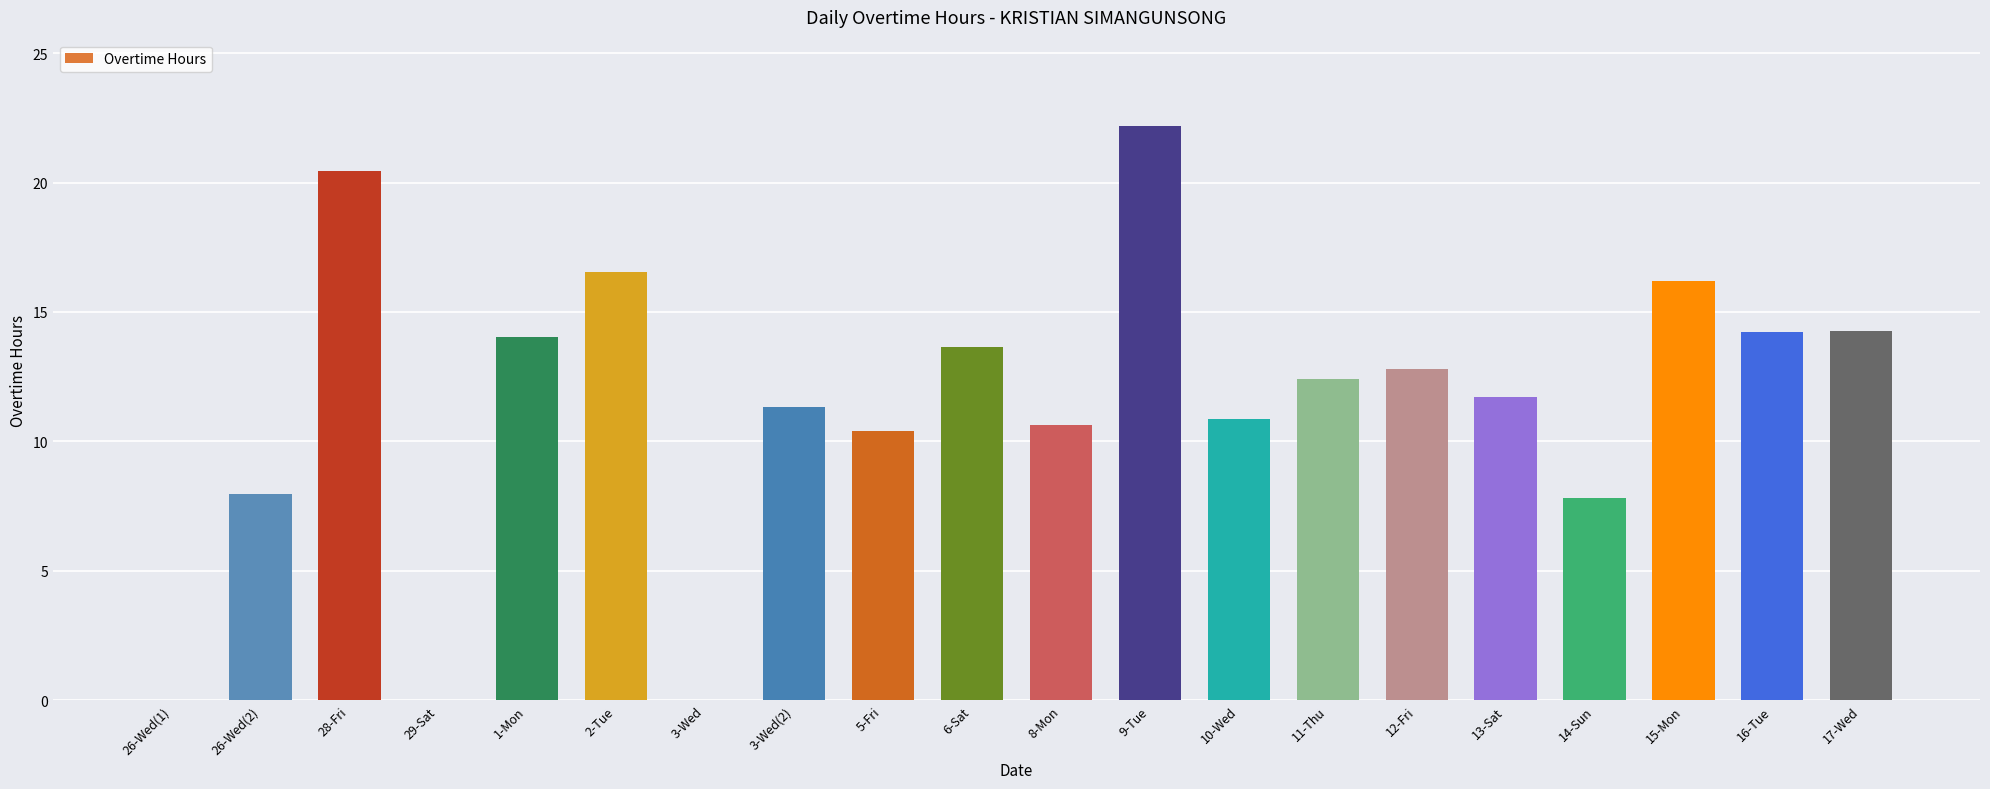

What is the change in value from 26-Wed(2) to 3-Wed(2)?

+3.4